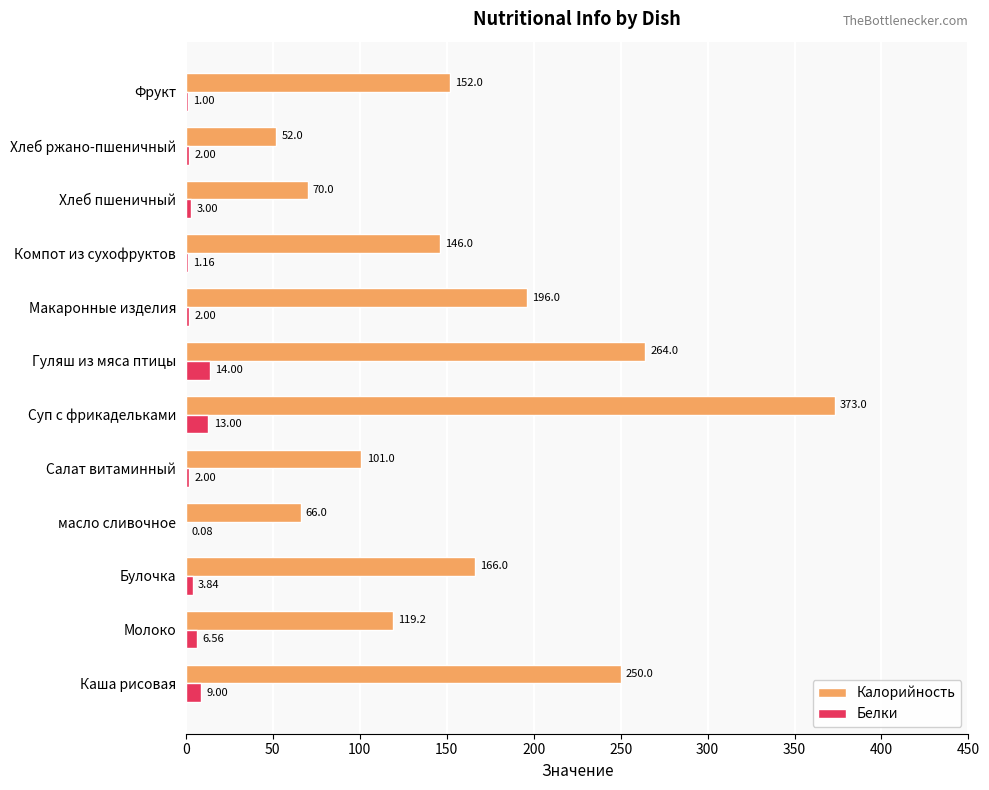

Which series has the largest range (max minus min)?

Калорийность